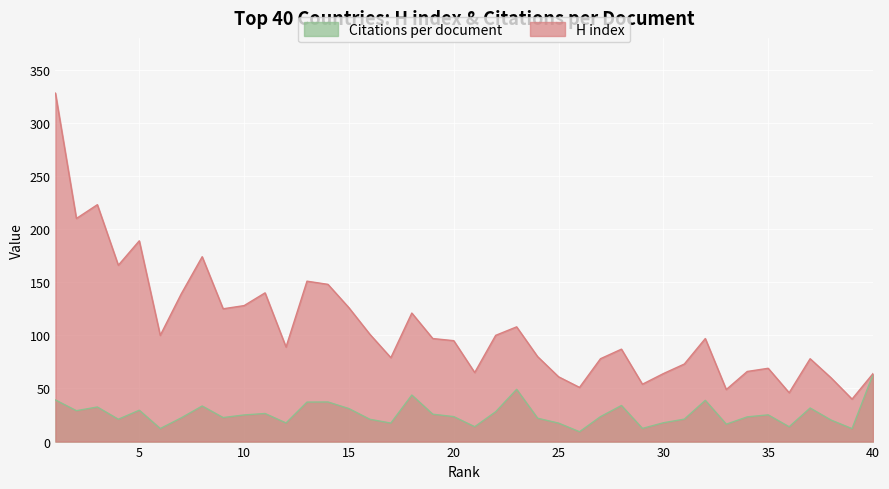

What is the sum of all H index values?

4319.0